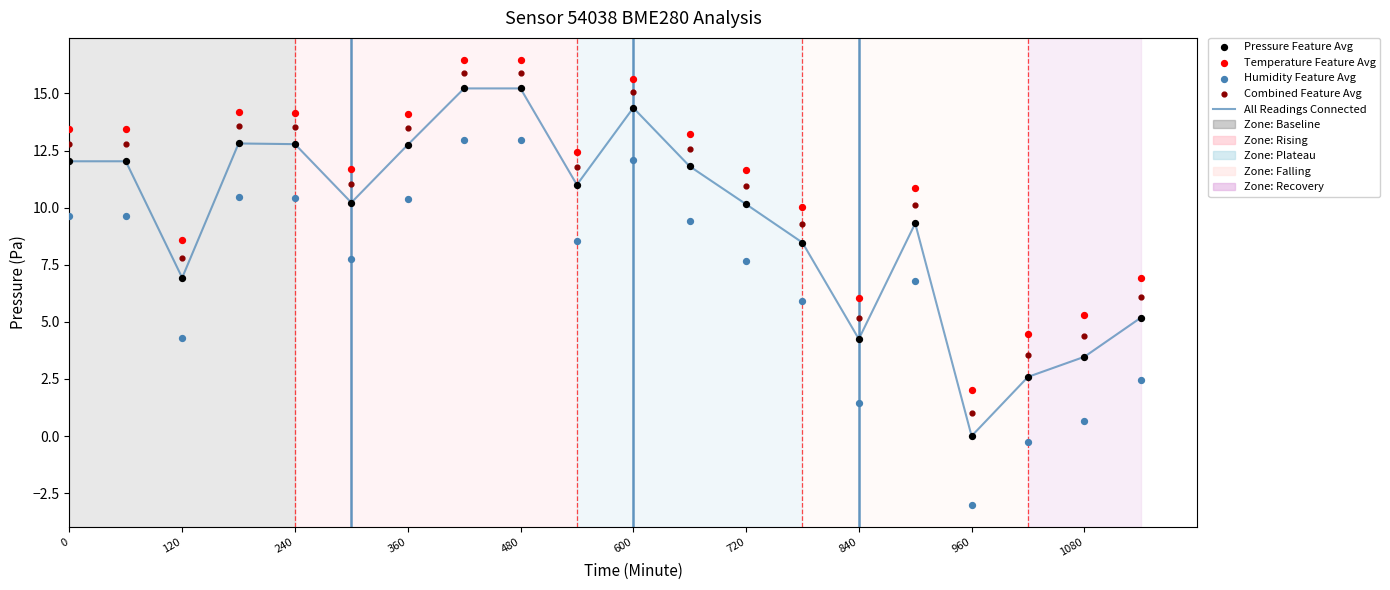

Which series reaches the maximum Y coordinate?

Temperature Feature Avg